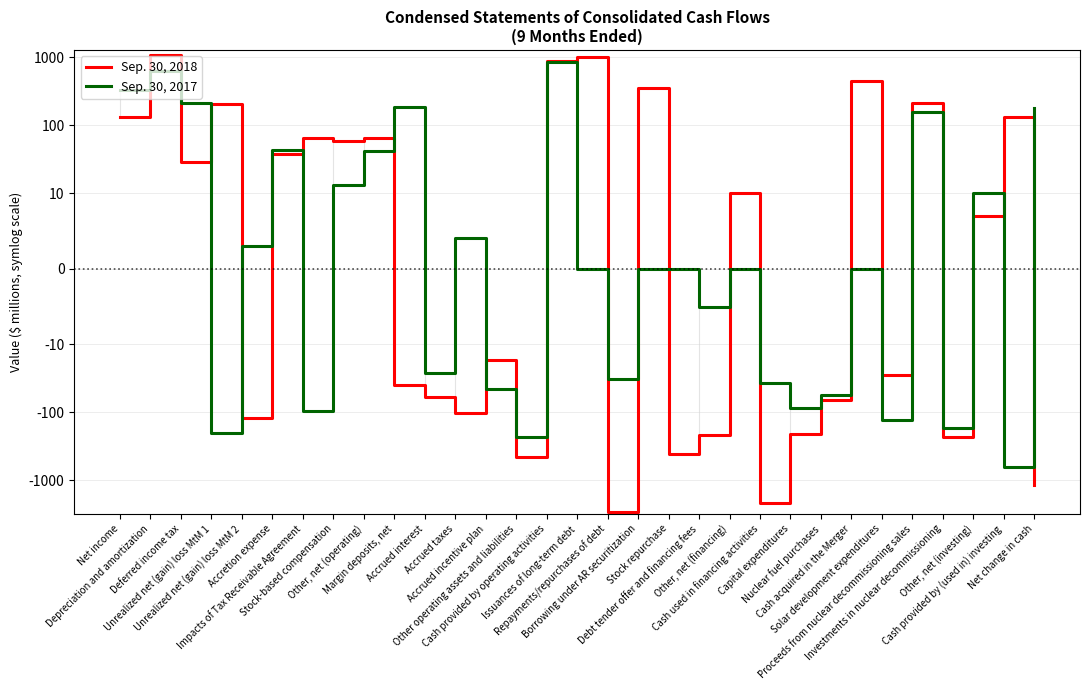

Which label corresponds to the largest value in the chart?

Depreciation and amortization